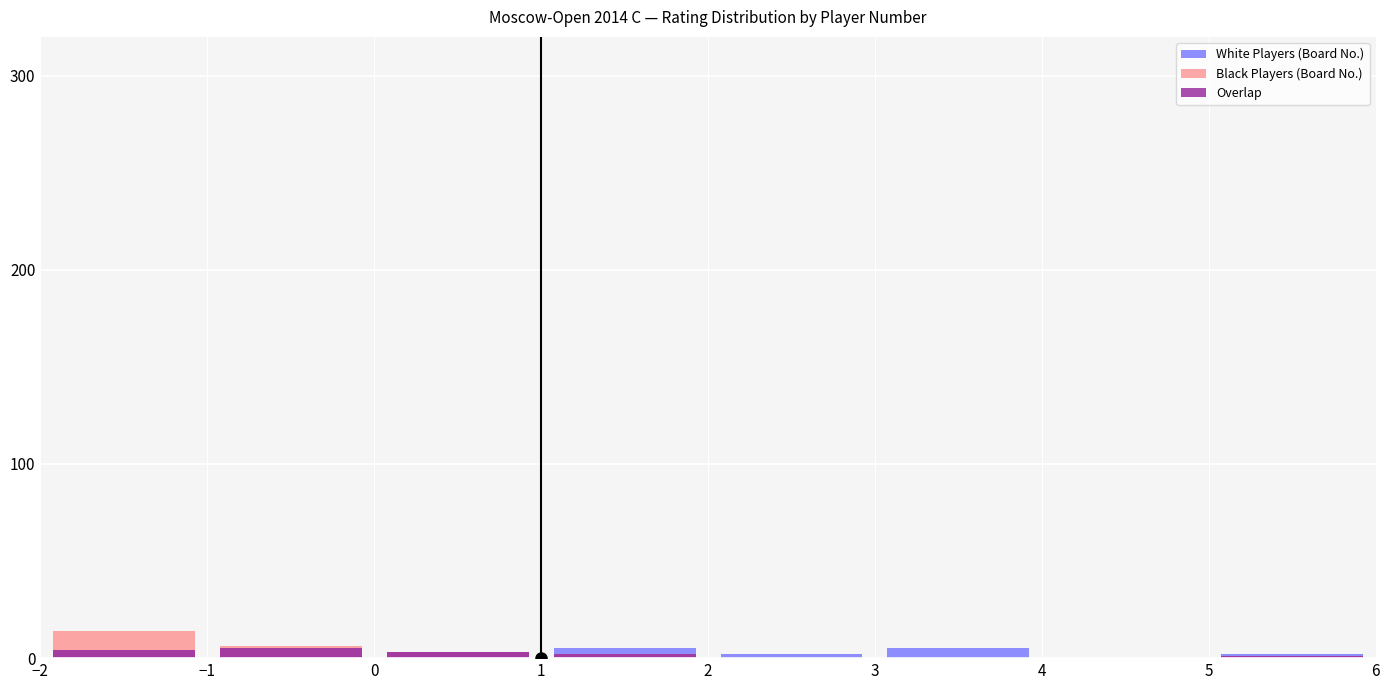

At which label does Overlap reach its minimum?

2